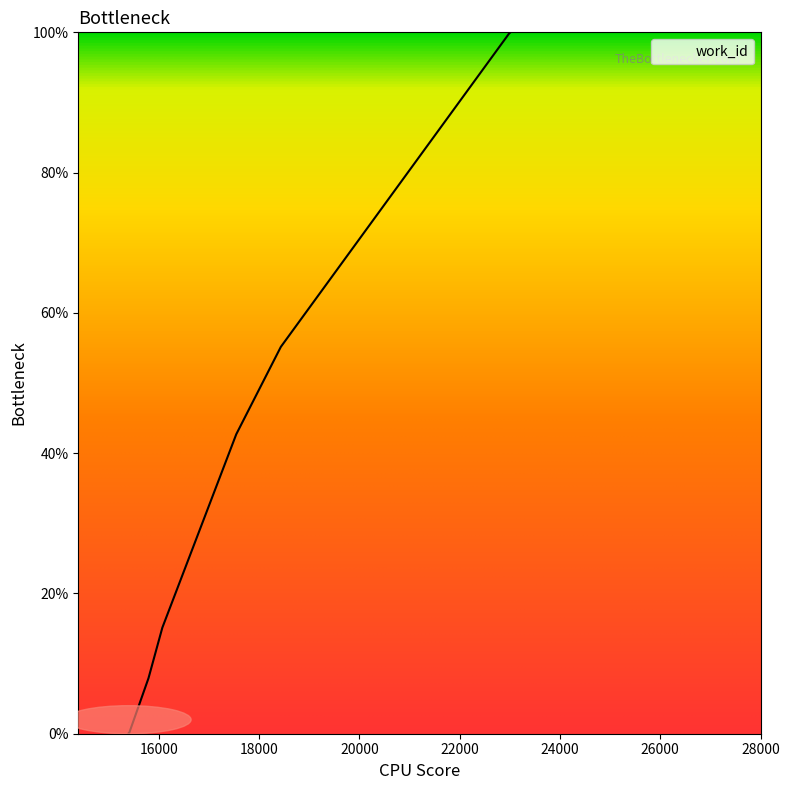

What is the greatest value displayed?

100.0